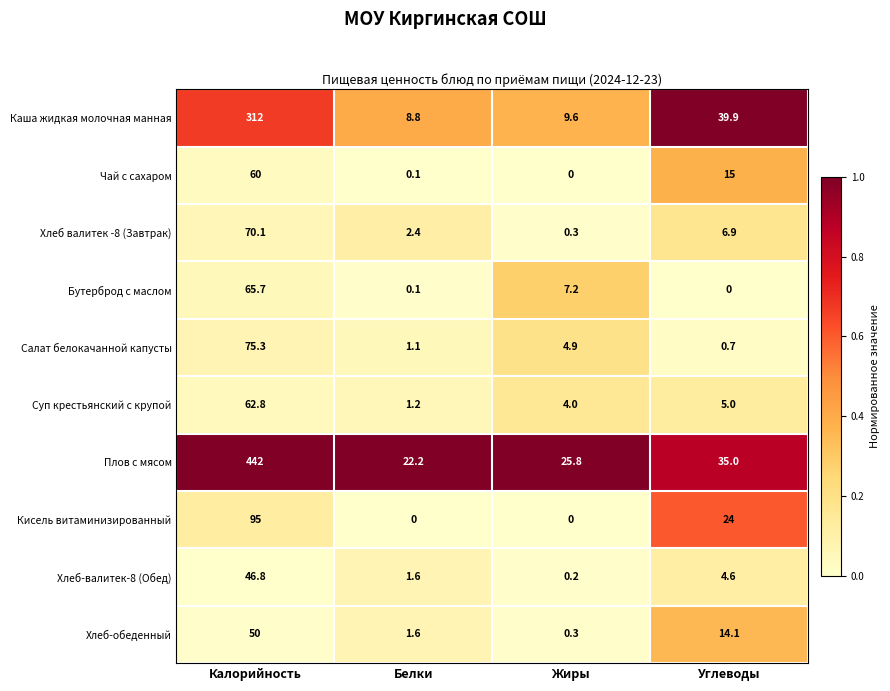

Rank the series by their maximum value, from highest to lowest.

Плов с мясом, Каша жидкая молочная манная, Кисель витаминизированный, Салат белокачанной капусты, Хлеб валитек -8 (Завтрак), Бутерброд с маслом, Суп крестьянский с крупой, Чай с сахаром, Хлеб-обеденный, Хлеб-валитек-8 (Обед)